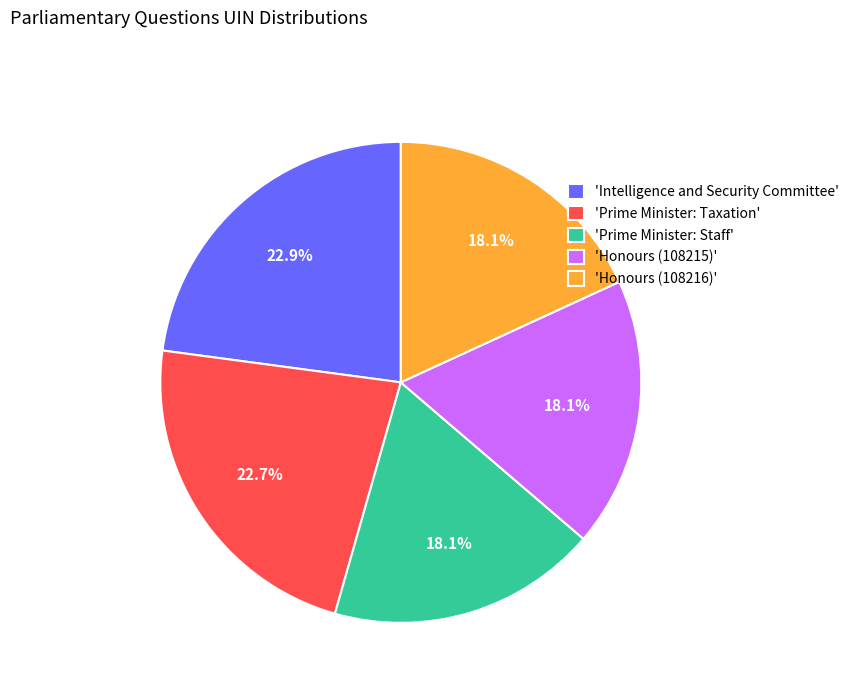

Is there any slice that represents more than half of the pie?

No